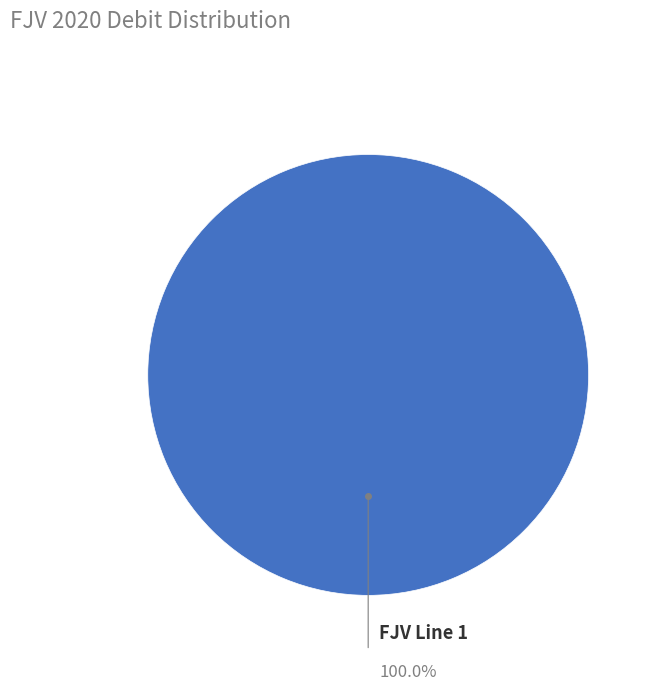

Does any single category account for the majority?

Yes